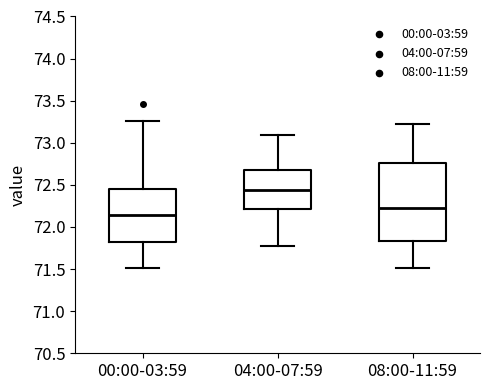

Which box has the highest median line?

04:00-07:59